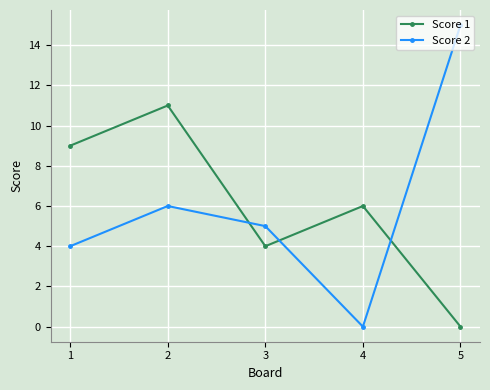

What is the average value of the Score 2 series?

6